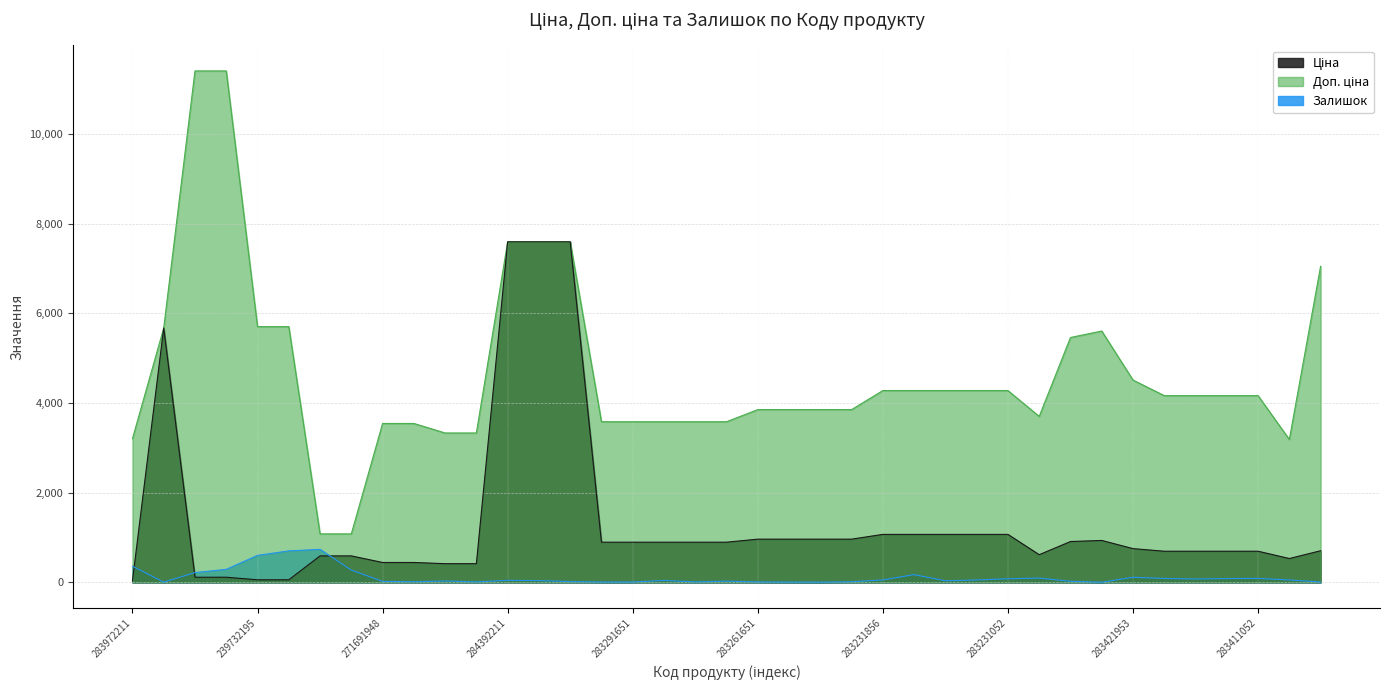

Reading left to right, extract all data points from this chart.

Ціна: 283972211=32.0	10832185=5673.8	239772195=114.1	239772179=114.1	239732195=57.0	239732179=57.0	271702230=589.9	271702229=589.9	271691948=443.1	271691942=443.1	271681948=416.6	271681942=416.6	284392211=7596.5	239682195=7596.5	239682179=7596.5	283291856=895.9	283291651=895.9	283291650=895.9	283291055=895.9	283291052=895.9	283261651=963.5	283261650=963.5	283261055=963.5	283261052=963.5	283231856=1069.8	283231651=1069.8	283231650=1069.8	283231055=1069.8	283231052=1069.8	281731856=617.0	283481953=910.4	283451953=934.5	283421953=752.2	283411651=694.3	283411650=694.3	283411055=694.3	283411052=694.3	283400563=531.3	283391953=705.1
Доп. ціна: 283972211=3205.0	10832185=5673.8	239772195=11410.0	239772179=11410.0	239732195=5705.0	239732179=5705.0	271702230=1081.7	271702229=1081.7	271691948=3545.0	271691942=3545.0	271681948=3332.5	271681942=3332.5	284392211=7596.5	239682195=7596.5	239682179=7596.5	283291856=3583.6	283291651=3583.6	283291650=3583.6	283291055=3583.6	283291052=3583.6	283261651=3854.0	283261650=3854.0	283261055=3854.0	283261052=3854.0	283231856=4279.1	283231651=4279.1	283231650=4279.1	283231055=4279.1	283231052=4279.1	281731856=3701.9	283481953=5462.3	283451953=5607.2	283421953=4513.3	283411651=4165.6	283411650=4165.6	283411055=4165.6	283411052=4165.6	283400563=3187.6	283391953=7051.3
Залишок: 283972211=360.0	10832185=4.0	239772195=218.0	239772179=290.0	239732195=601.0	239732179=702.0	271702230=736.0	271702229=273.0	271691948=22.0	271691942=13.0	271681948=30.0	271681942=10.0	284392211=44.0	239682195=39.0	239682179=17.0	283291856=7.0	283291651=7.0	283291650=43.0	283291055=9.0	283291052=27.0	283261651=9.0	283261650=6.0	283261055=4.0	283261052=13.0	283231856=54.0	283231651=172.0	283231650=34.0	283231055=53.0	283231052=80.0	281731856=94.0	283481953=24.0	283451953=2.0	283421953=113.0	283411651=87.0	283411650=75.0	283411055=84.0	283411052=87.0	283400563=53.0	283391953=8.0